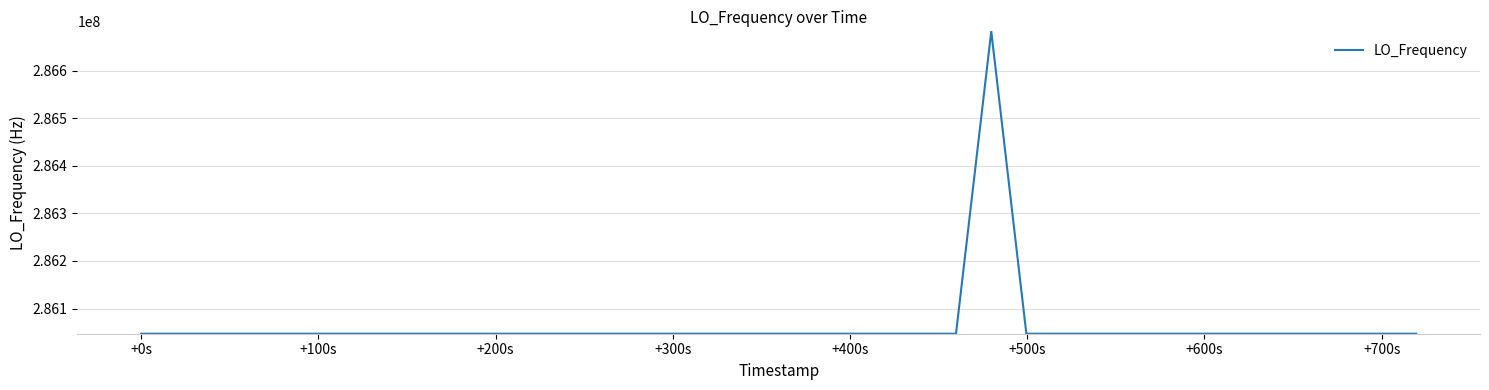

What is the difference between the maximum and minimum values?

635709.0